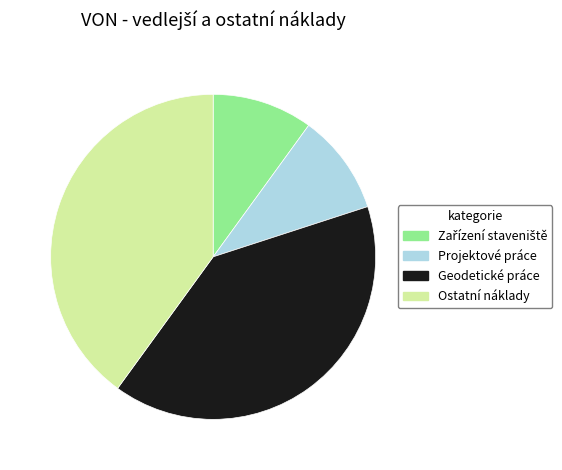

How many slices are in this pie chart?

4